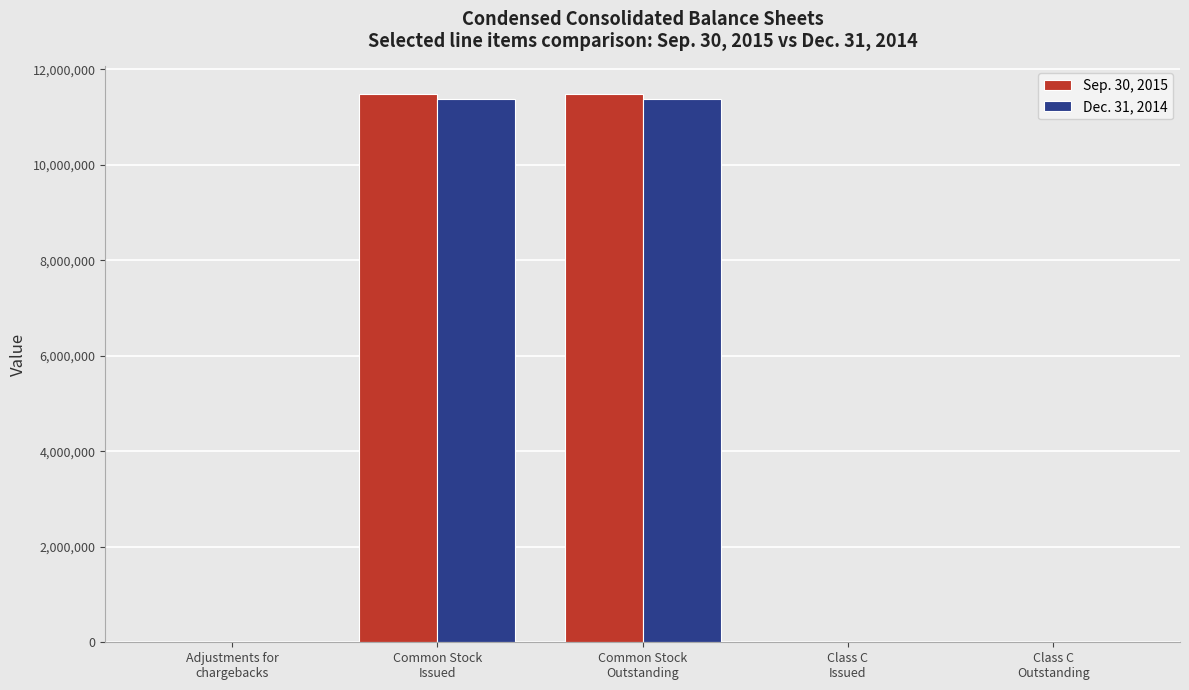

Read the Sep. 30, 2015 value at Common Stock
Outstanding, to the nearest 10.

11489200